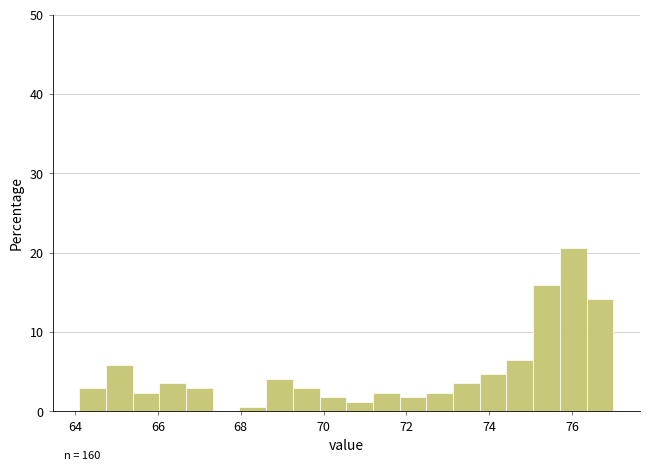

Read against the x-axis, roughly where is the centre of the tallest bar?

76.0